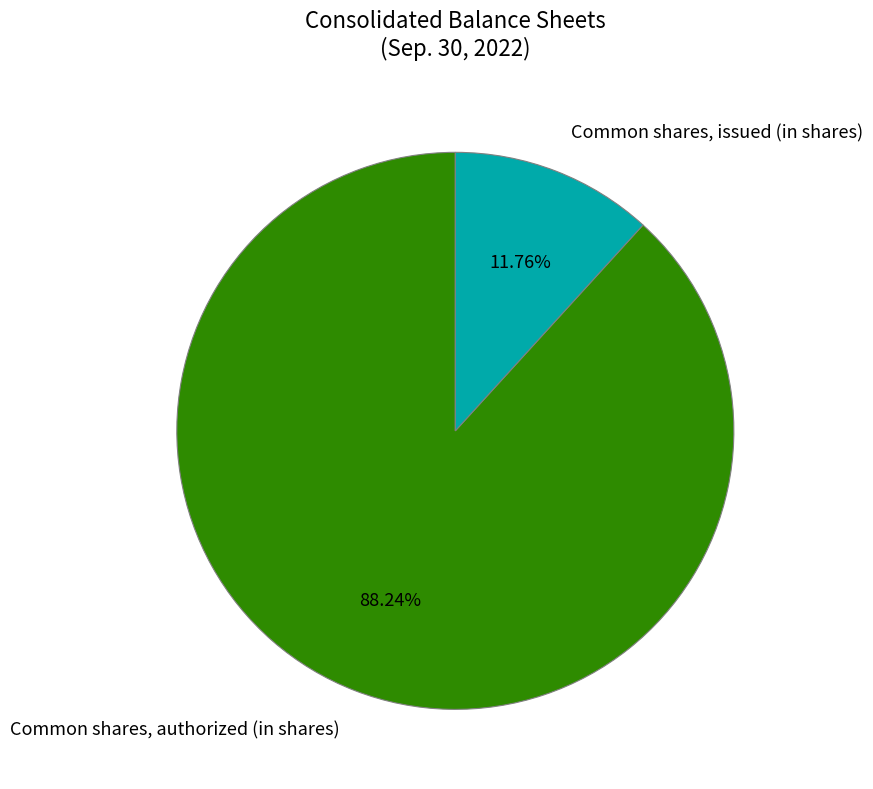

What is the ratio of the value at Common shares, authorized (in shares) to the value at Common shares, issued (in shares)?

7.5